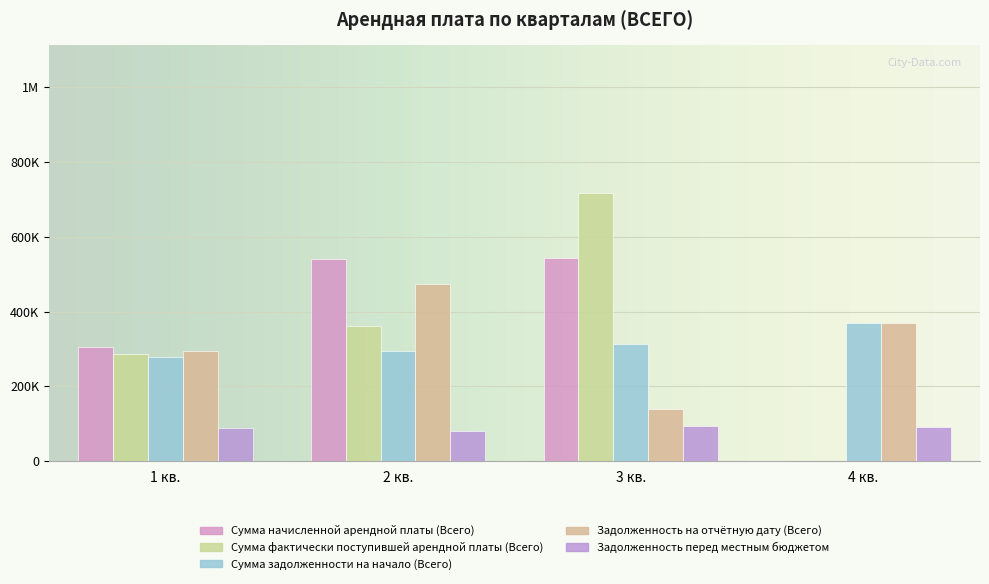

At which category does the chart reach its minimum across all series?

4 кв.